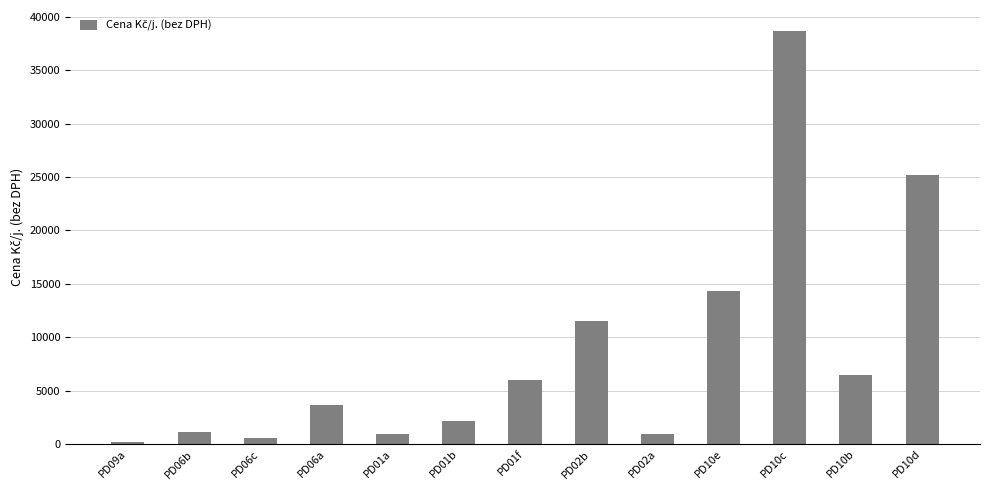

At which category does the chart reach its peak across all series?

PD10c